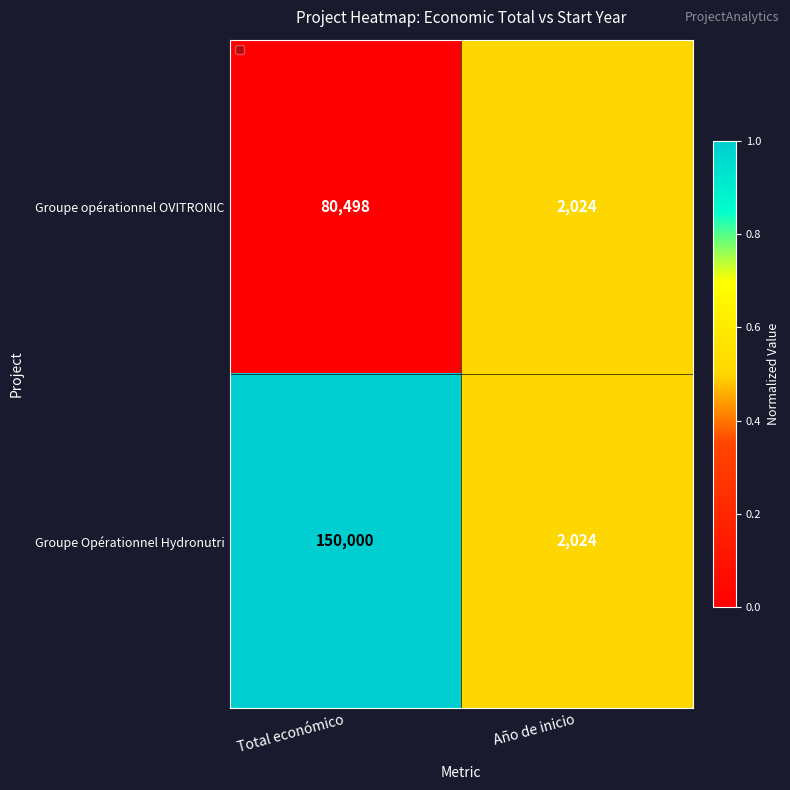

The value of Groupe Opérationnel Hydronutri at Año de inicio is 2024. True or false?

True